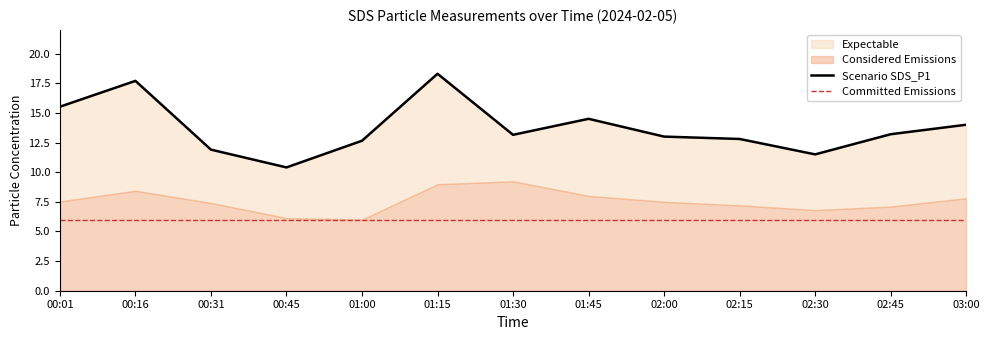

Reading right to left, transcribe all the data shown in this chart.

14.0	13.2	11.5	12.8	13.0	14.5	13.2	18.3	12.7	10.4	11.9	17.7	15.5